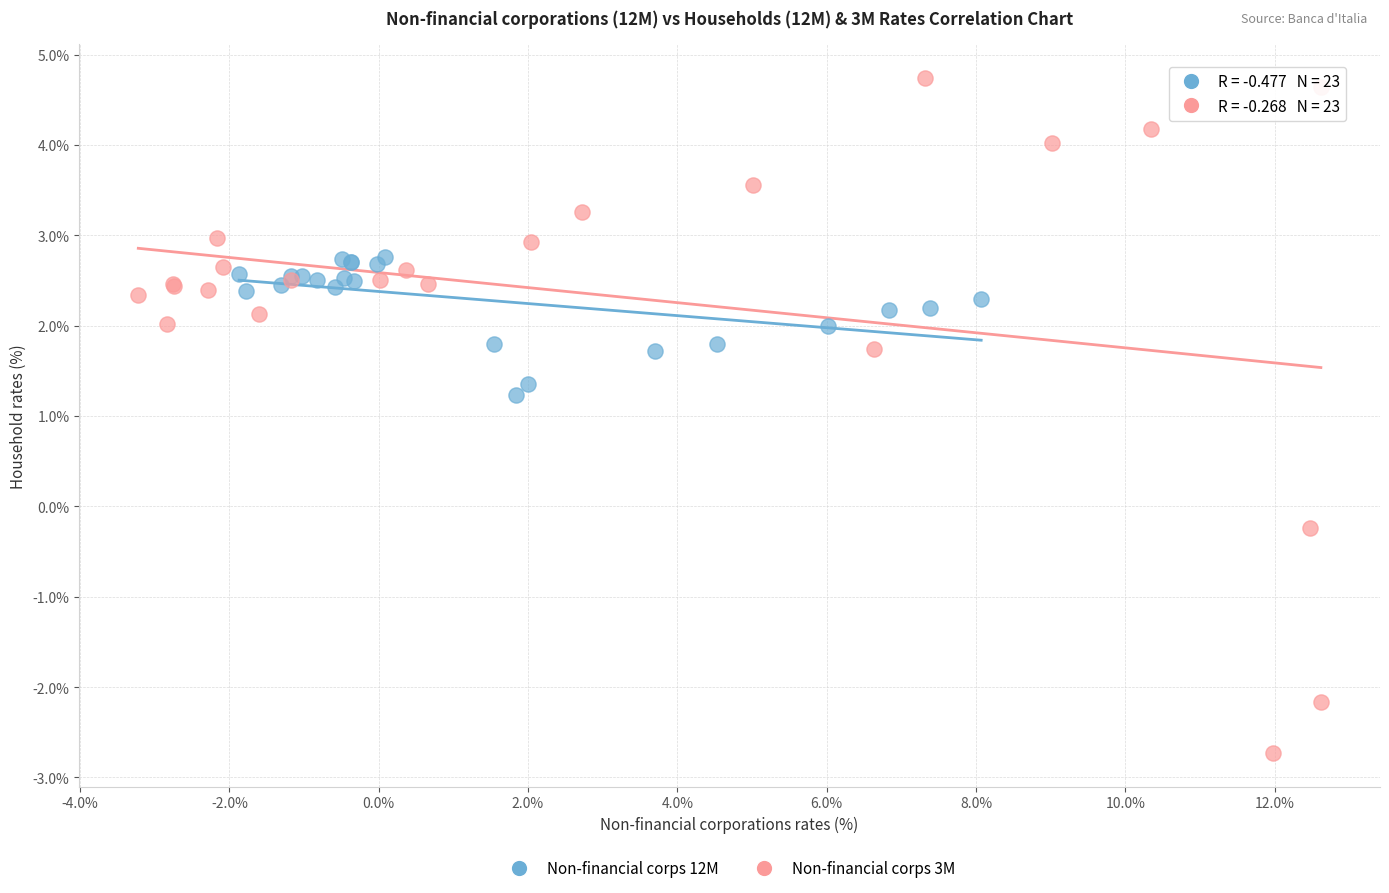

Which series contains the lowest Y value?

Non-financial corps 3M